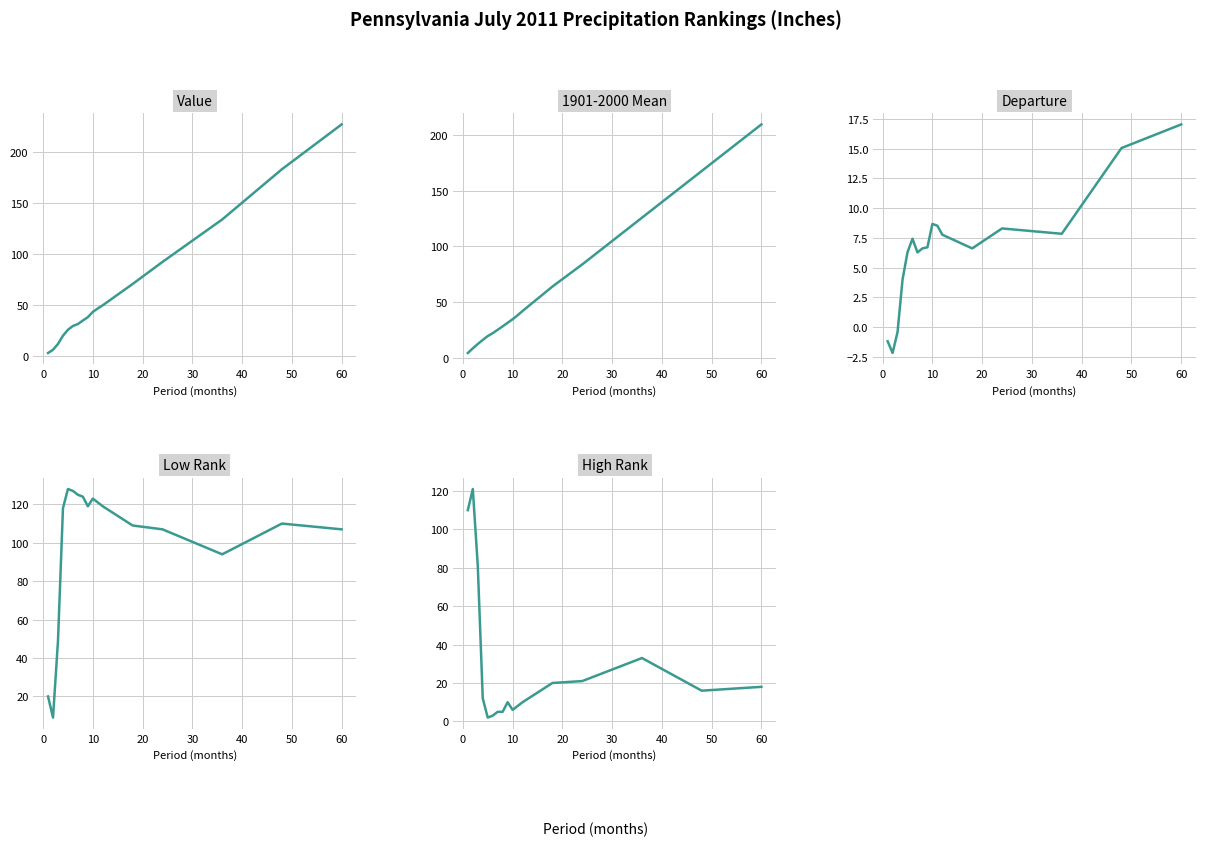

How many lines are shown in the chart?

5